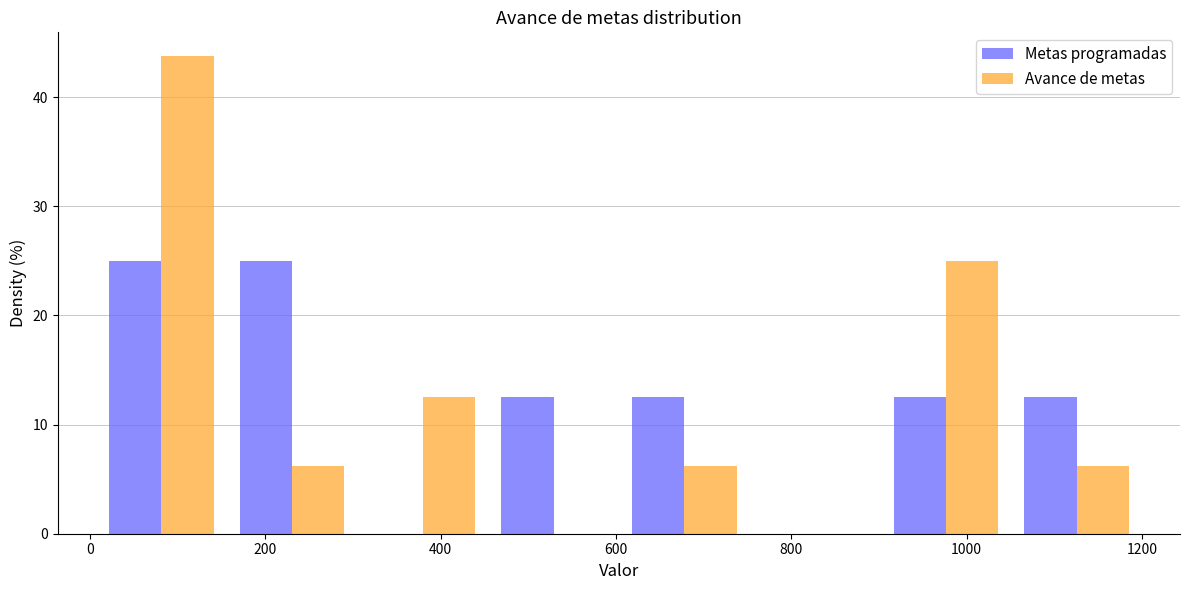

Reading left to right, list every range on the x-axis with the height of the bar of each series over it. Neither the bar edges nor the heights are printed on the chart, so give them approximately, as read against the axes.

0 to 160: Metas programadas=25	Avance de metas=44
160 to 300: Metas programadas=25	Avance de metas=6
300 to 460: Metas programadas=0	Avance de metas=13
460 to 600: Metas programadas=13	Avance de metas=0
600 to 760: Metas programadas=13	Avance de metas=6
760 to 900: Metas programadas=0	Avance de metas=0
900 to 1060: Metas programadas=13	Avance de metas=25
1060 to 1200: Metas programadas=13	Avance de metas=6